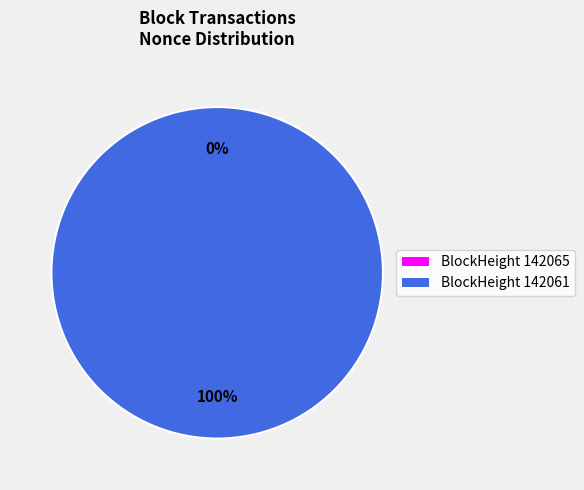

What percentage is NOT represented by 142065?

100.0%